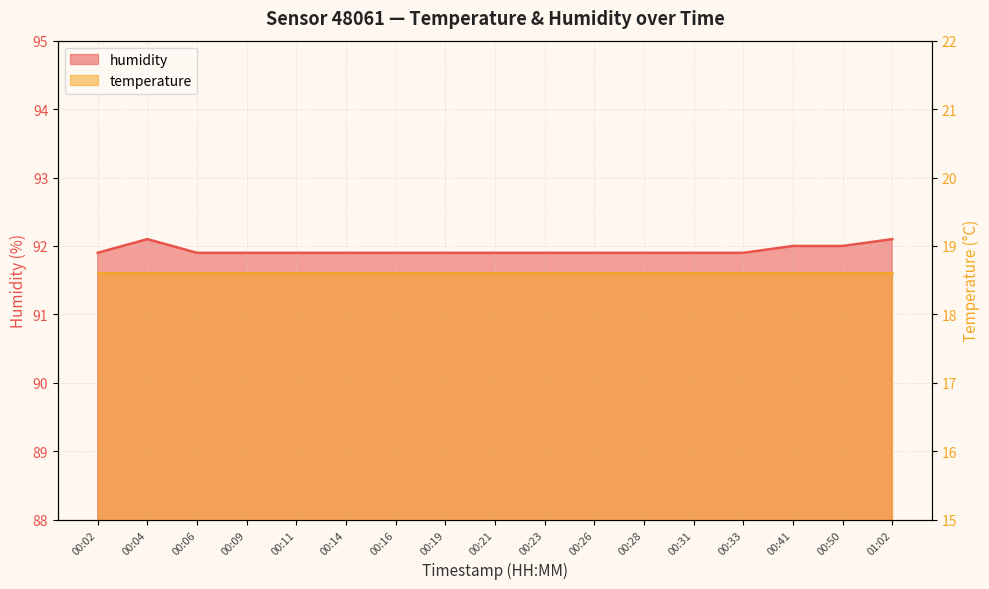

Which has a higher value, 00:28 or 00:04?

00:04